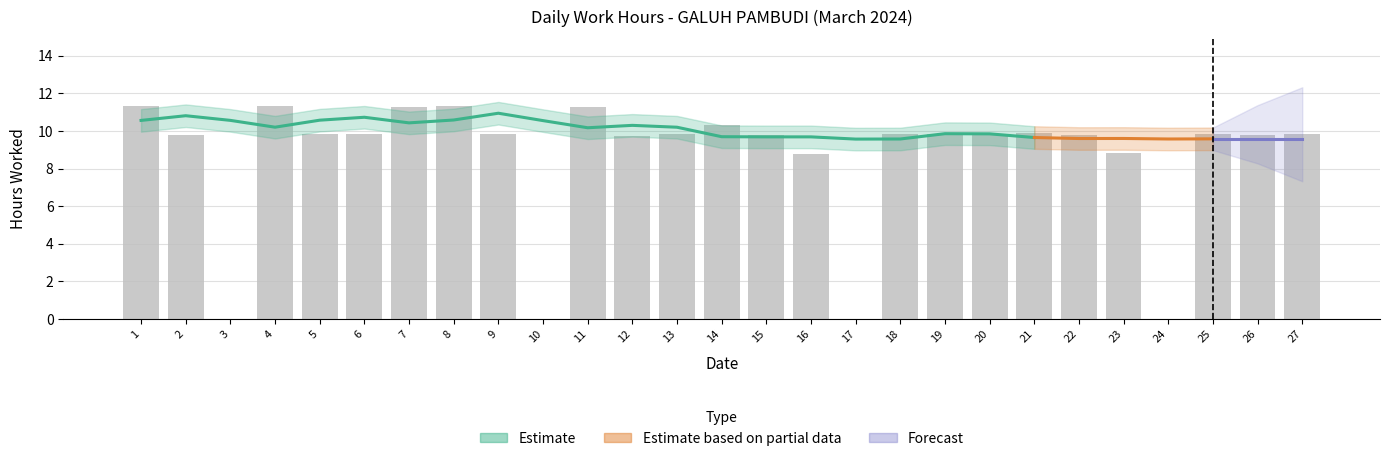

How many positive values are there?

23